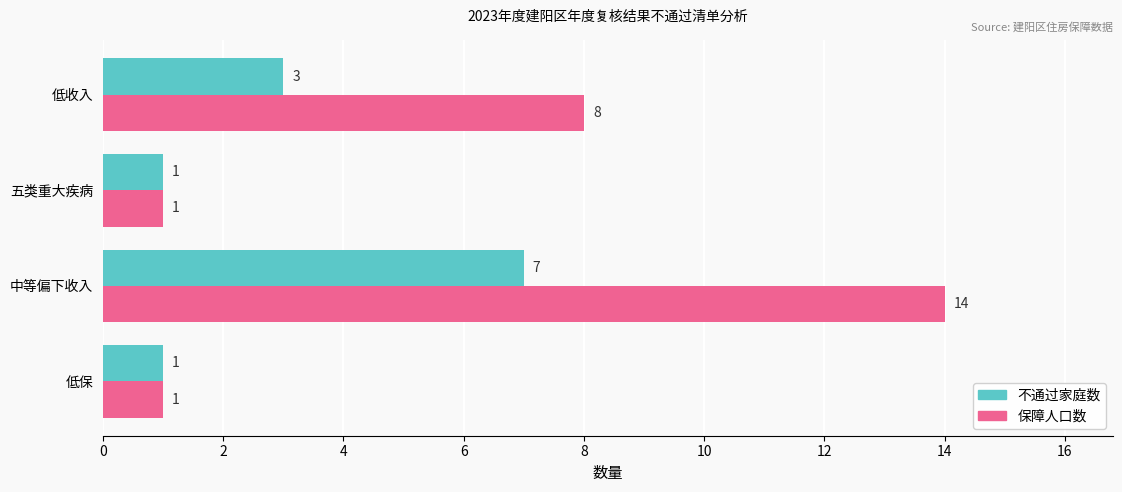

Which series has the largest range (max minus min)?

保障人口数